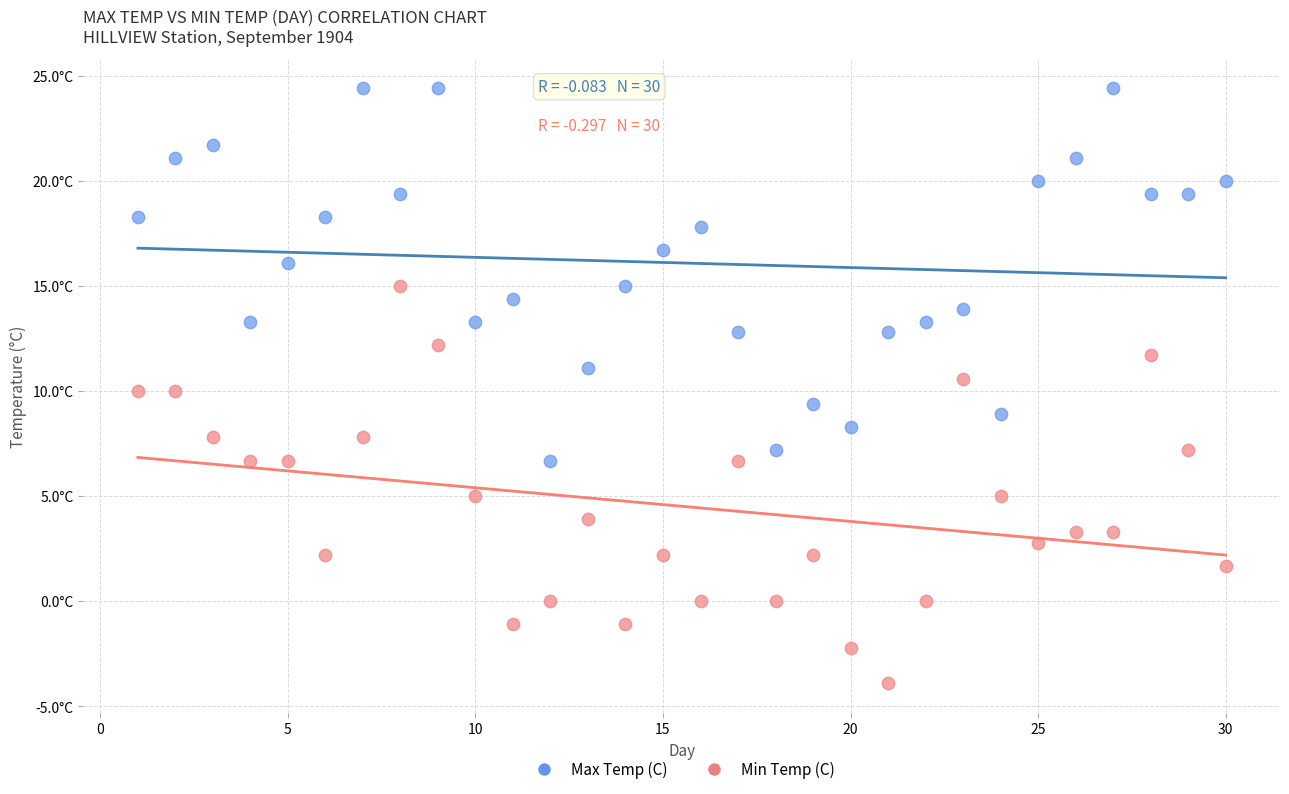

Which series contains the lowest Y value?

Min Temp (C)